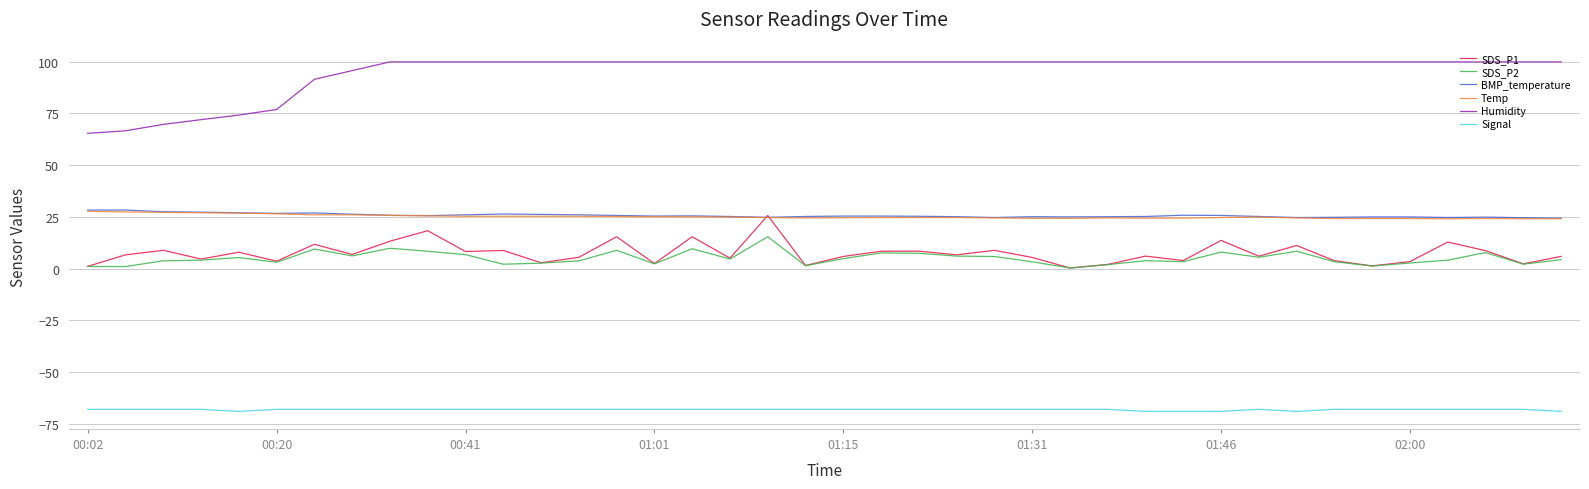

Which series has the largest range (max minus min)?

Humidity